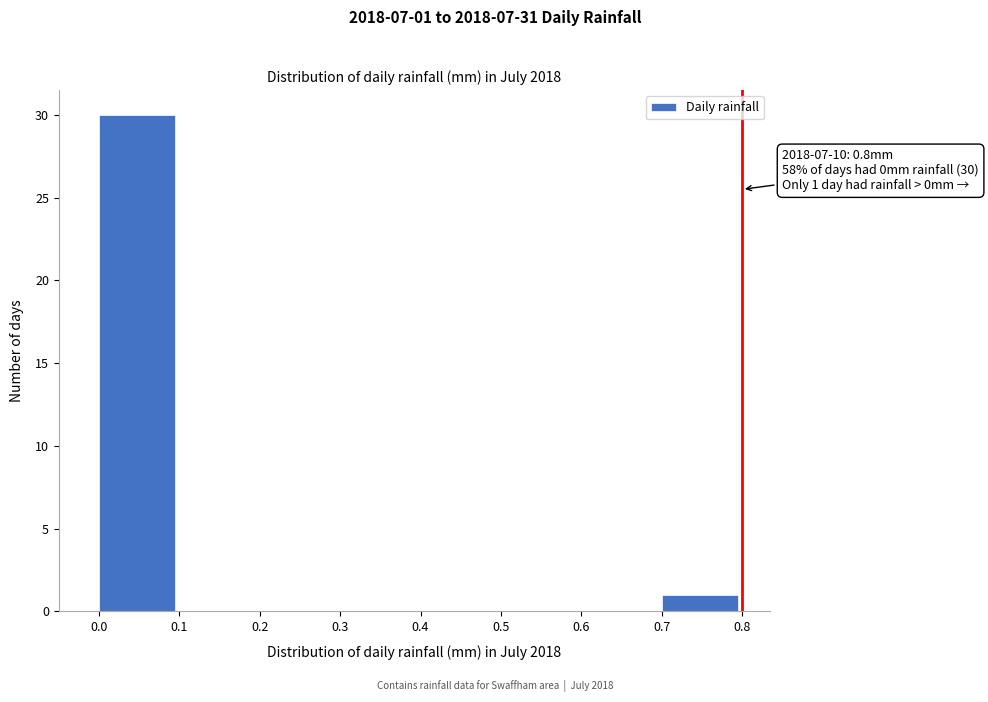

Which range on the x-axis has the tallest bar?

0.0 to 0.1